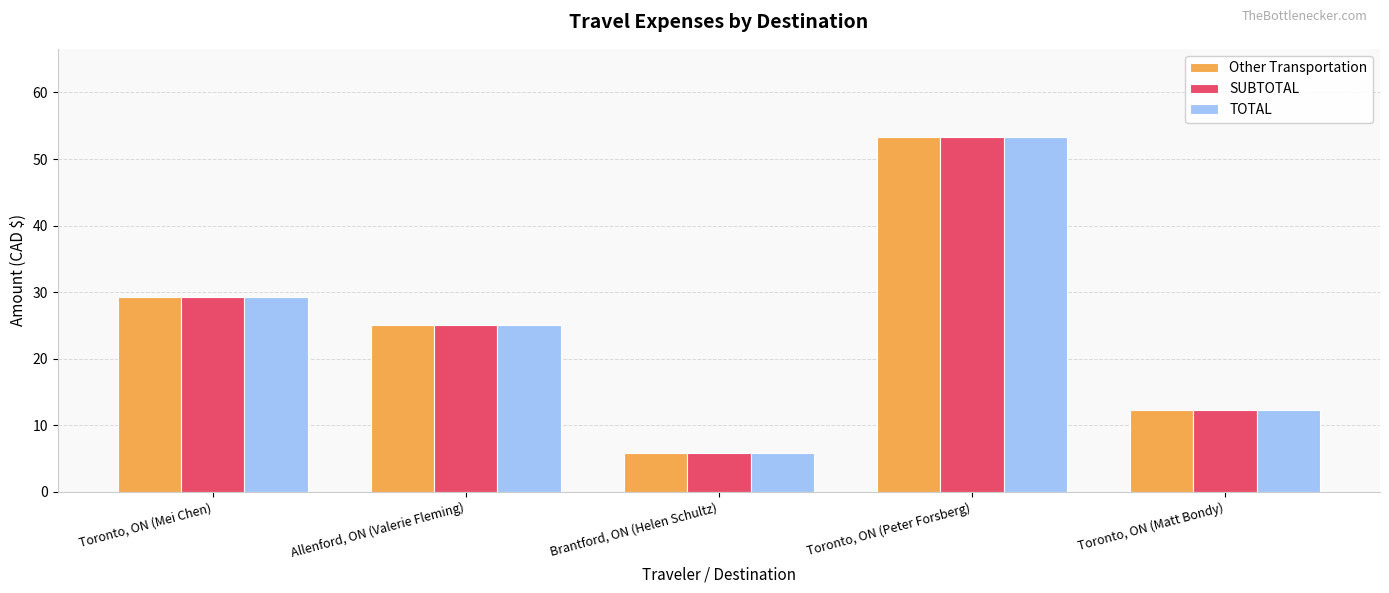

How many bars are there in total?

15